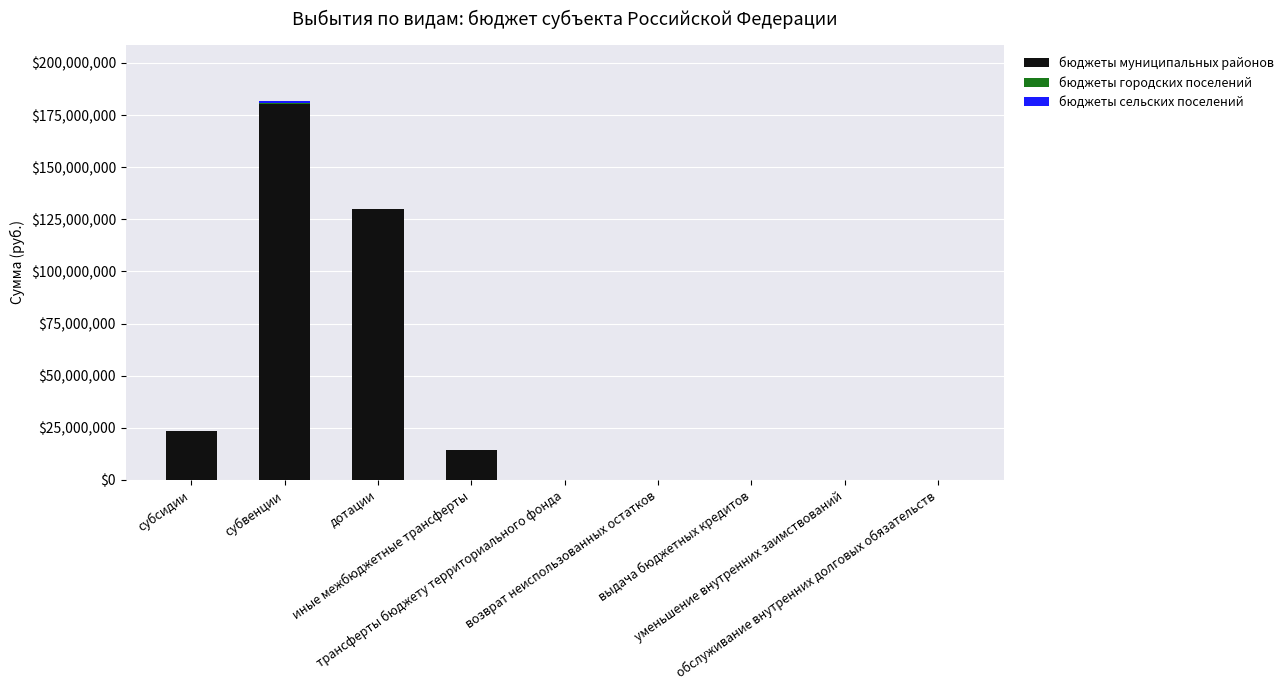

What is the highest value of the бюджеты муниципальных районов series?

180527659.0